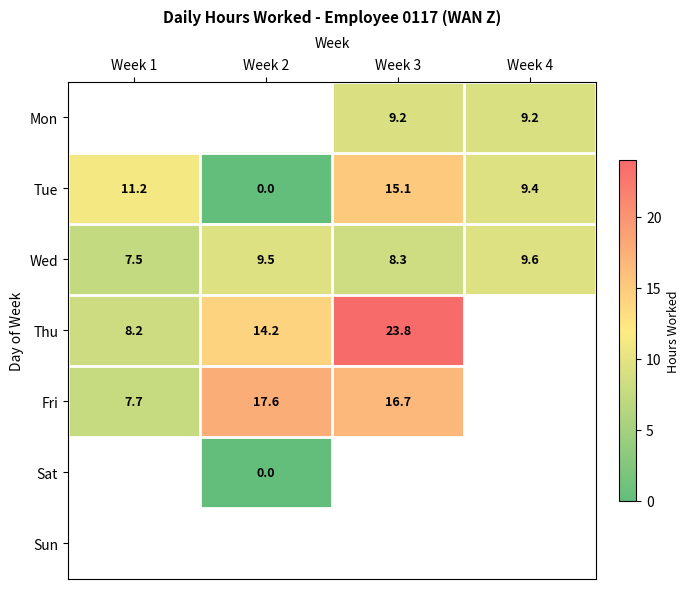

Is the value of Tue at Week 3 greater than the value of Thu at Week 2?

Yes